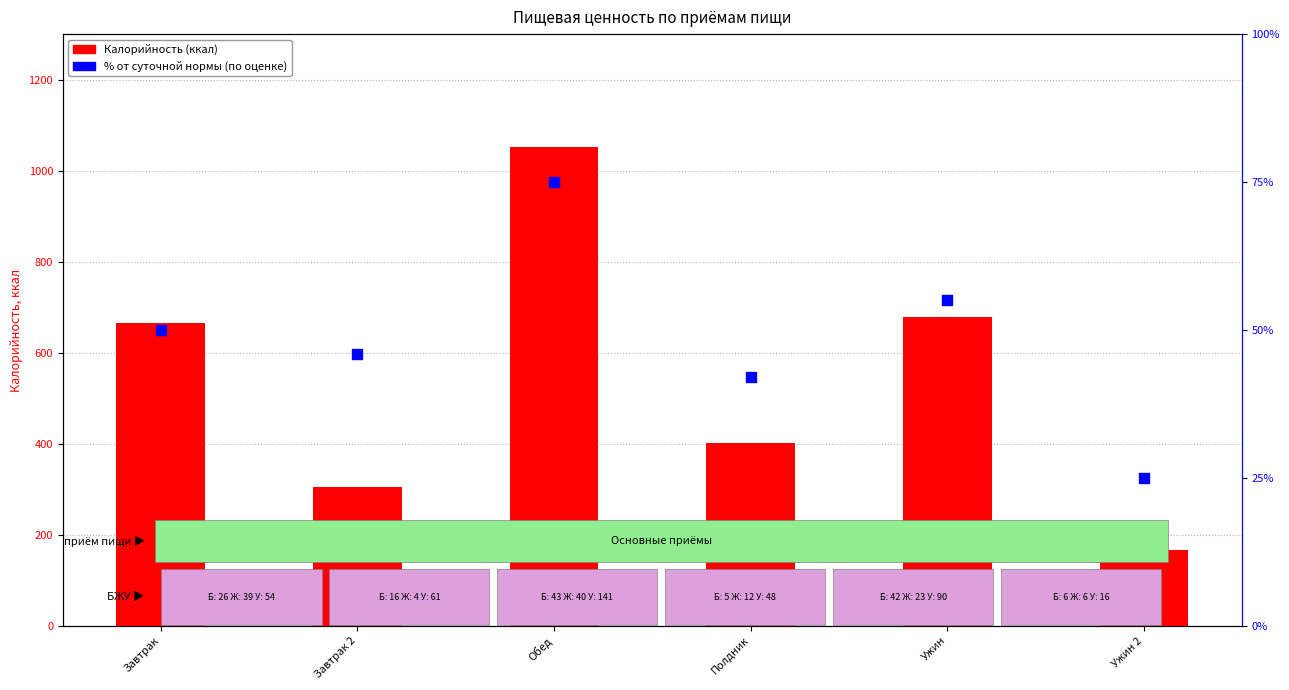

What is the total value across all series at Завтрак?

715